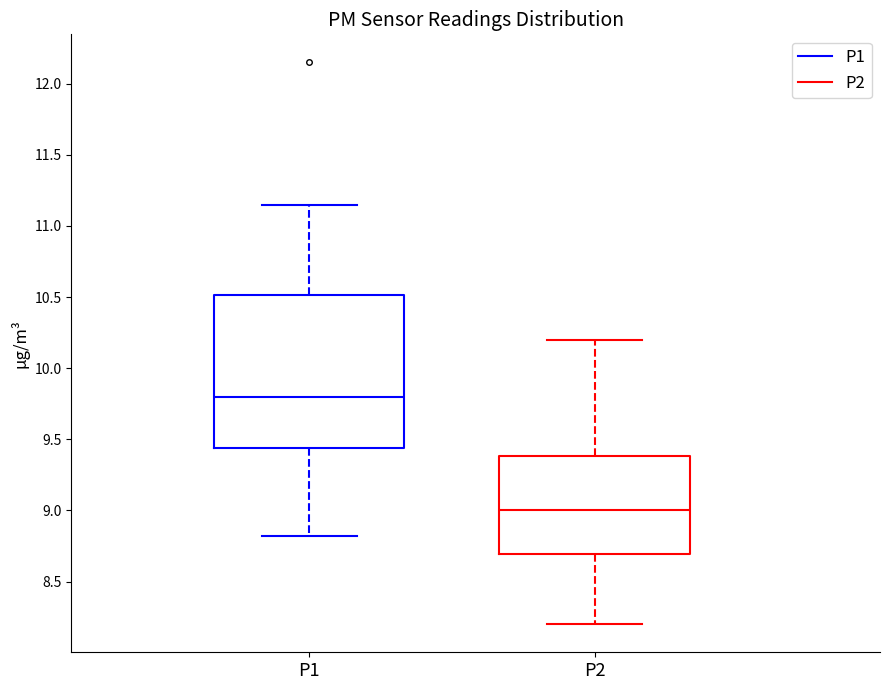

Which box has the highest median line?

P1